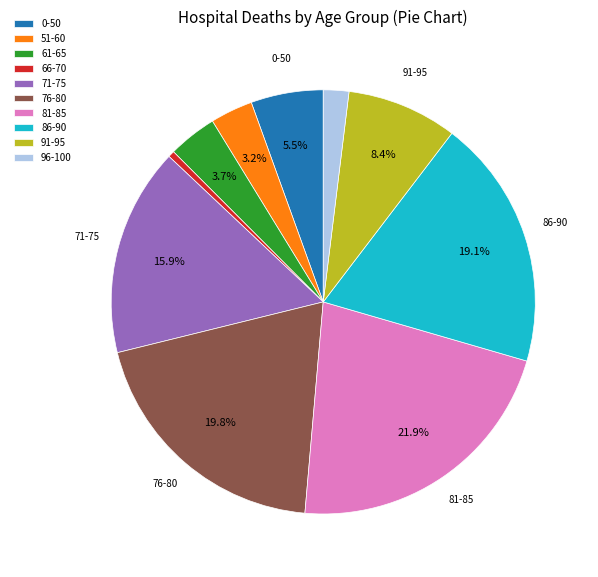

Which has a higher value, 51-60 or 81-85?

81-85